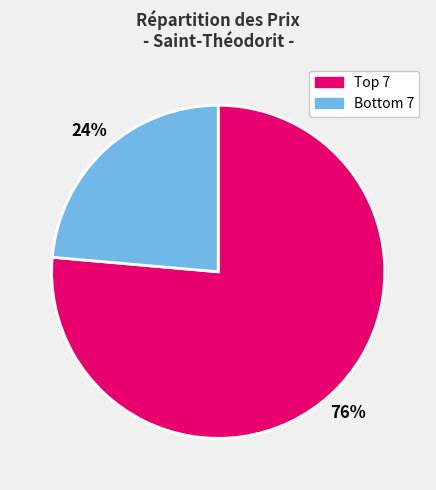

Is there any slice that represents more than half of the pie?

Yes